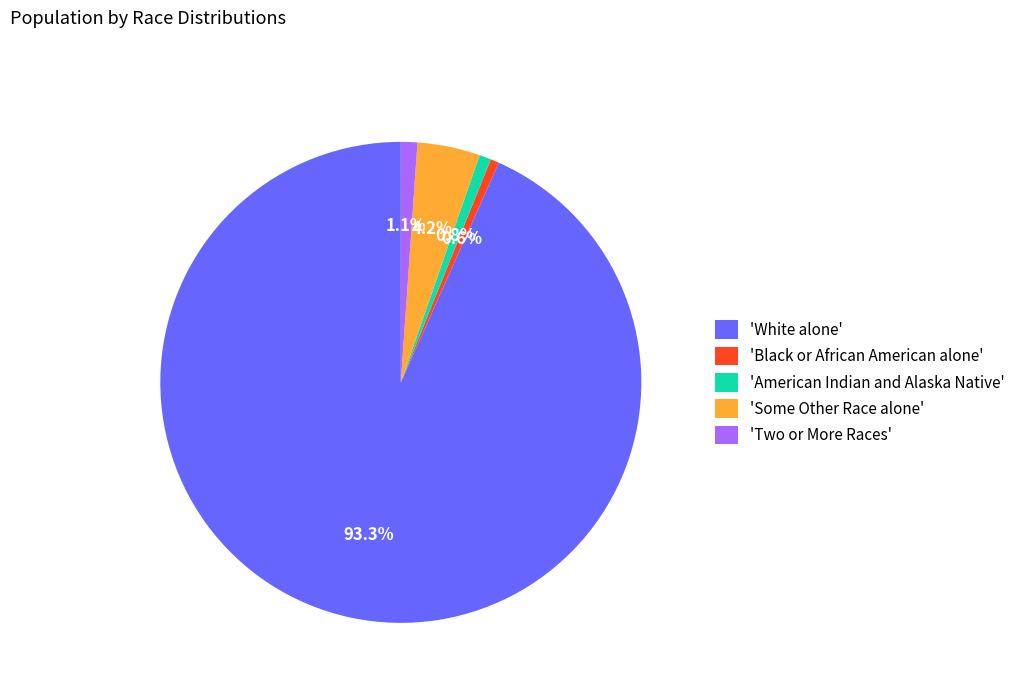

Which slice is the largest?

'White alone'